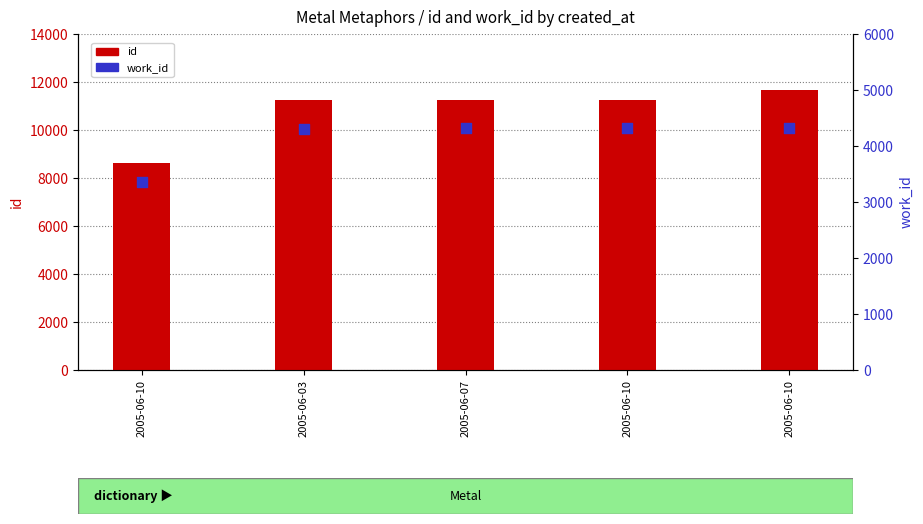

At how many categories does at least one series exceed 5950?

5